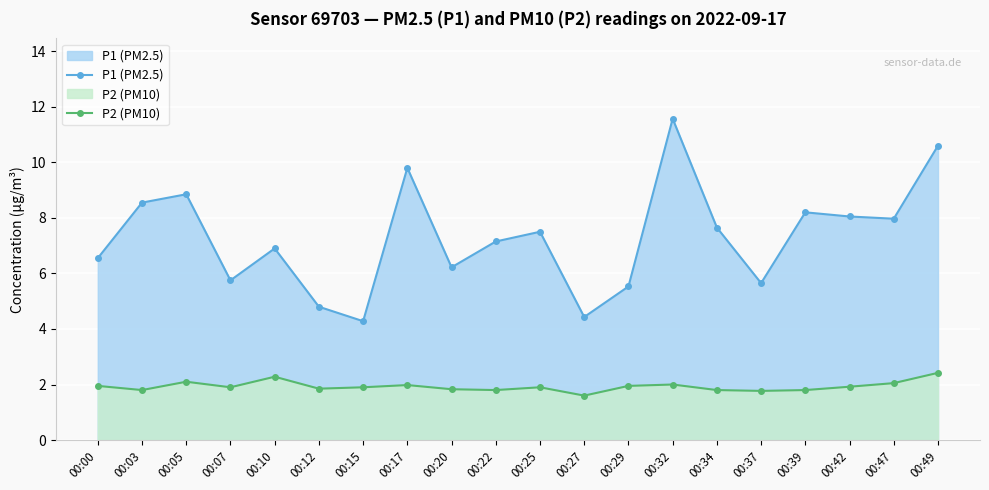

How many data points in P1 (PM2.5) are less than 7?

9